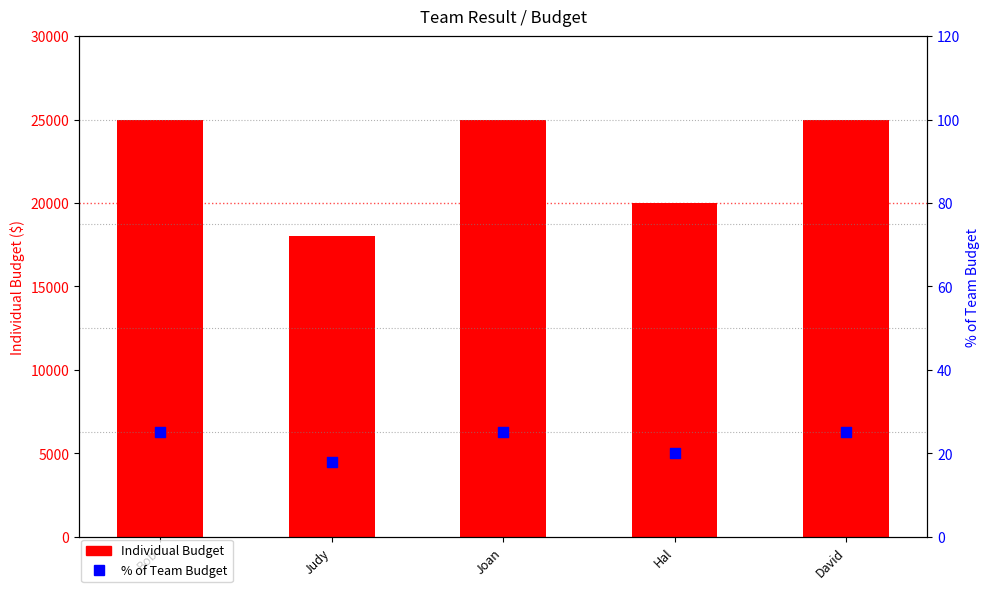

Which series has the largest total across all categories?

Individual Budget